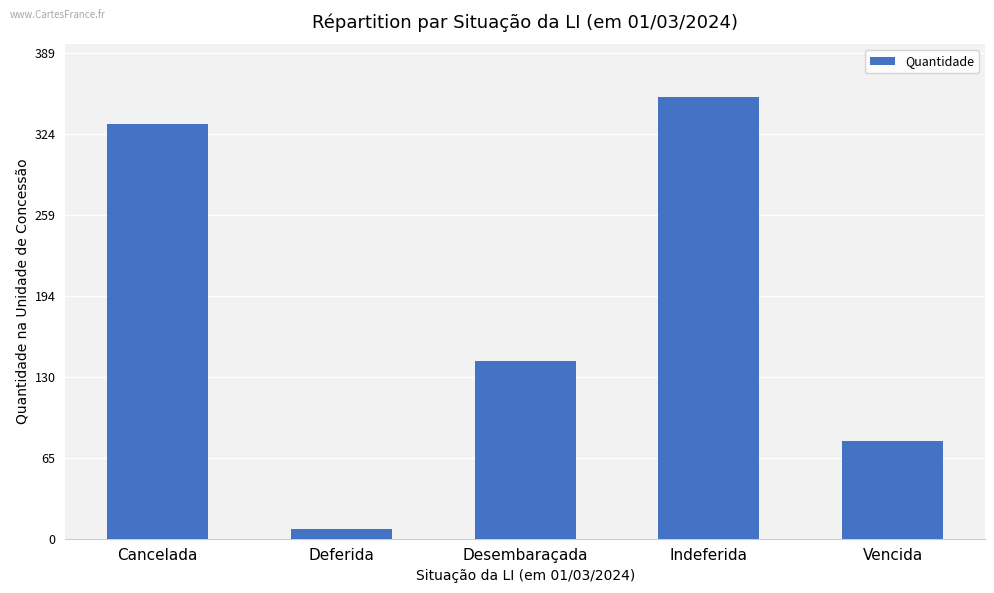

What is the sum of the values at Indeferida and Desembaraçada?

495.5